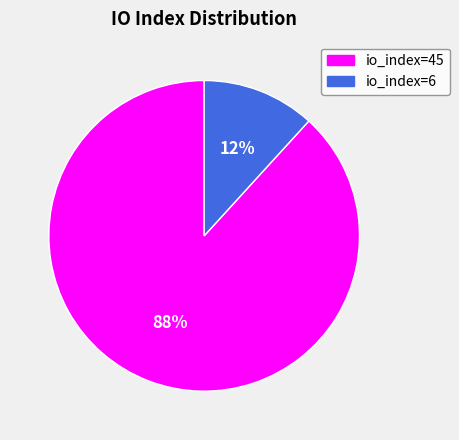

Between io_index=45 and io_index=6, which is larger?

io_index=45